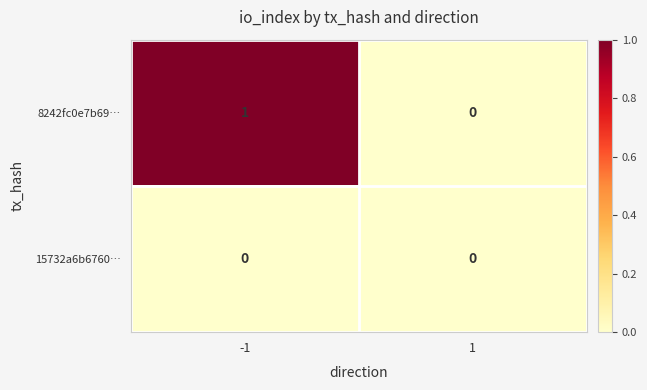

True or false: 8242fc0e7b69… has a value of 1 at -1.

True